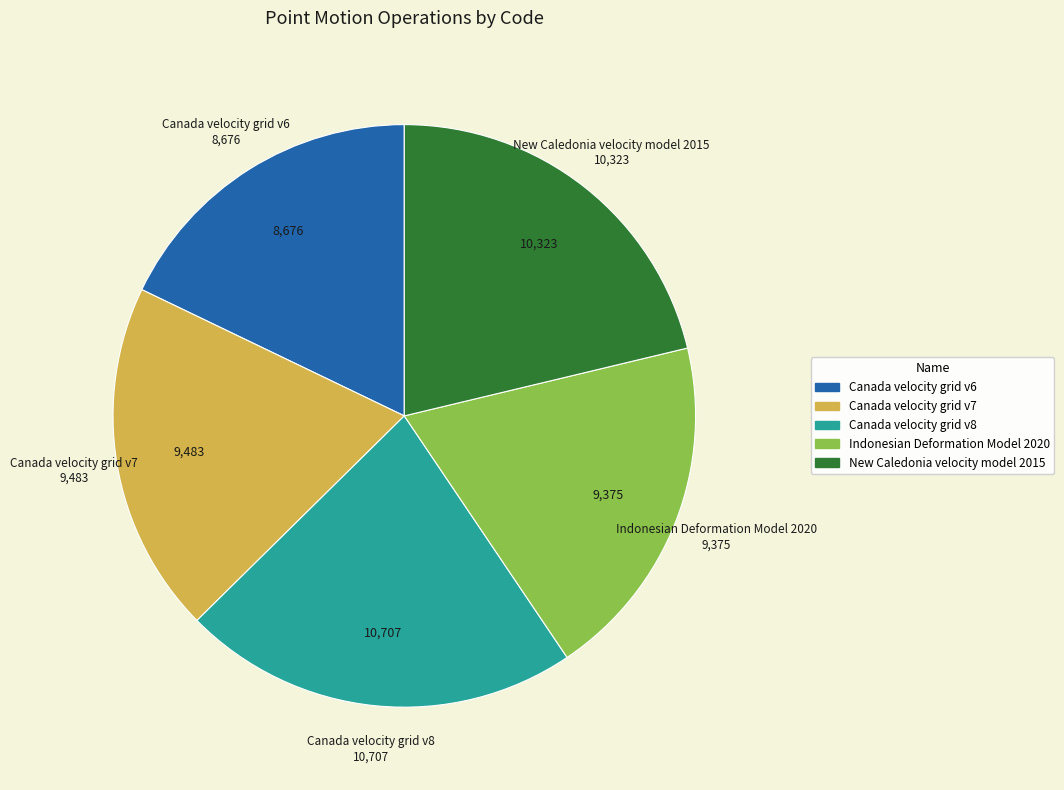

Which category has the smallest portion of the pie?

Canada velocity grid v6